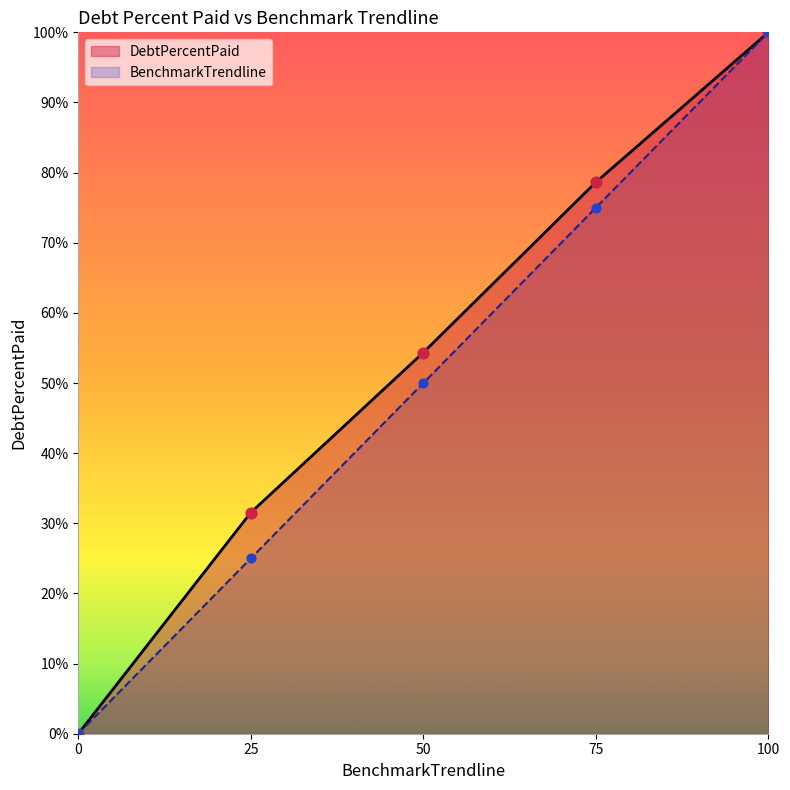

Is the value of BenchmarkTrendline at 75 greater than the value of DebtPercentPaid at 0?

Yes